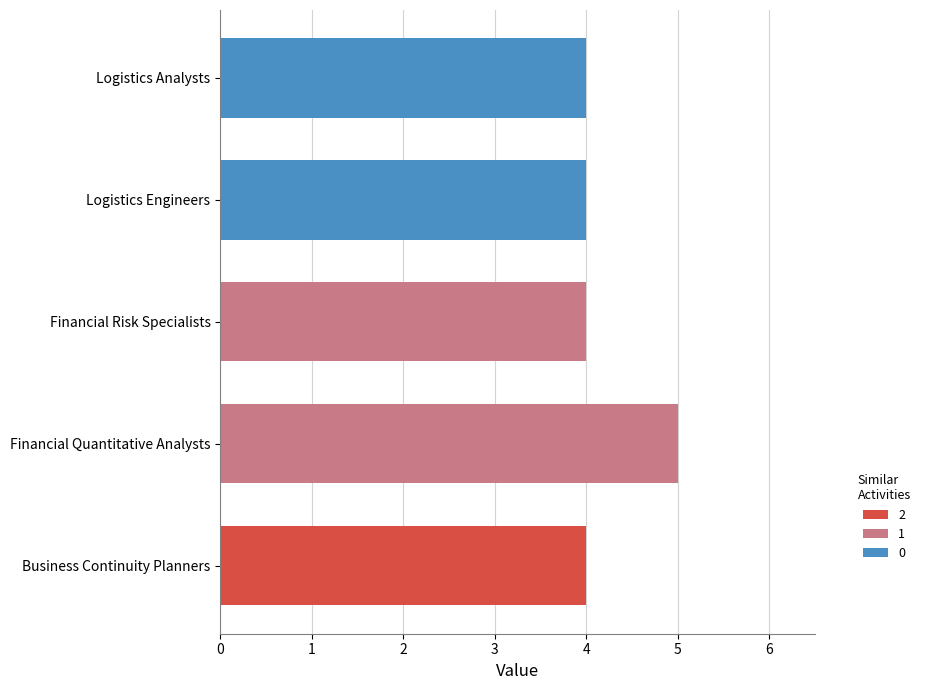

Count the values in the range 4 to 5.

5